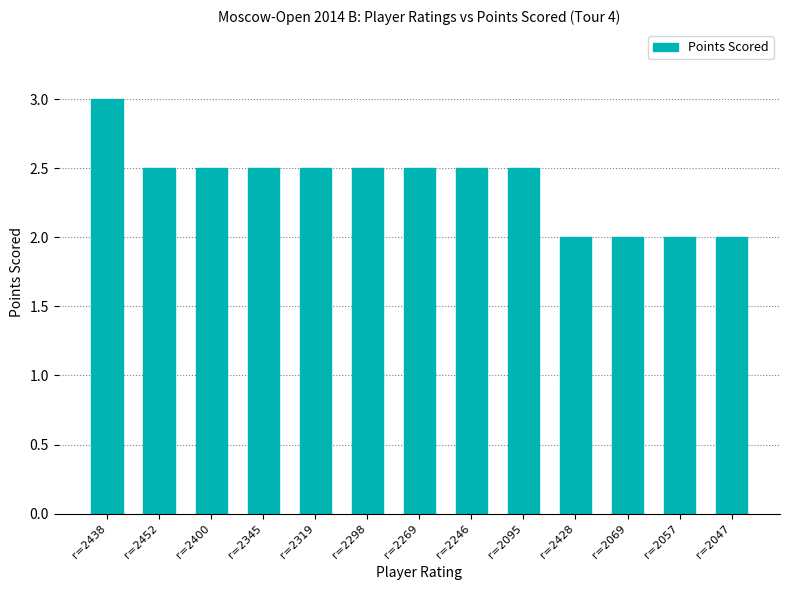

What is the label of the 9th bar from the right?

r=2319